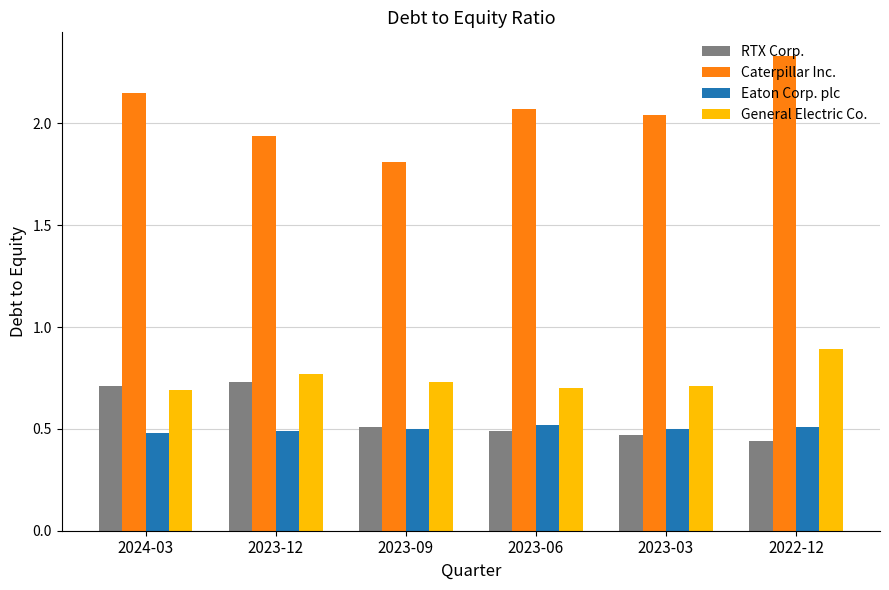

Which series has the widest spread of values?

Caterpillar Inc.